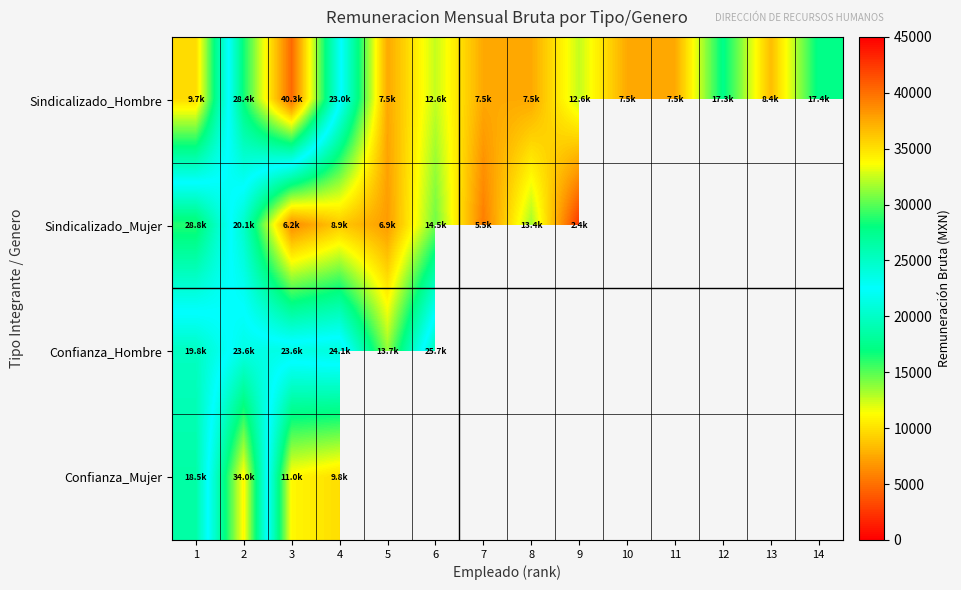

At which label is Confianza_Mujer closest to 21907?

1